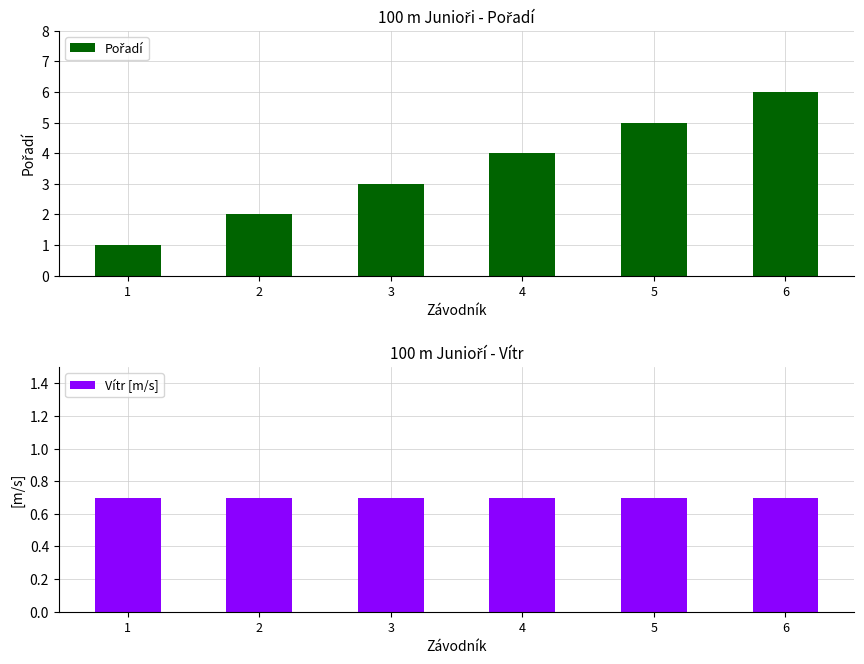

What is the total value across all series at 2?

2.7